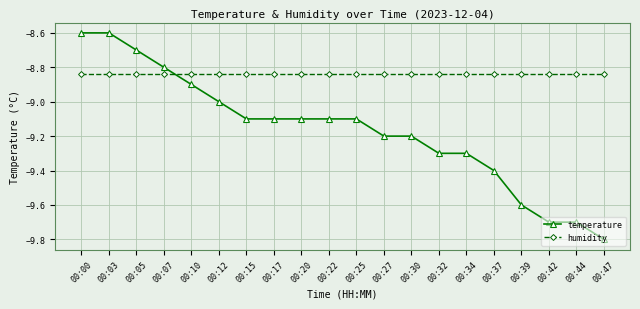

Between 00:32 and 00:37, which series saw the biggest shift?

temperature